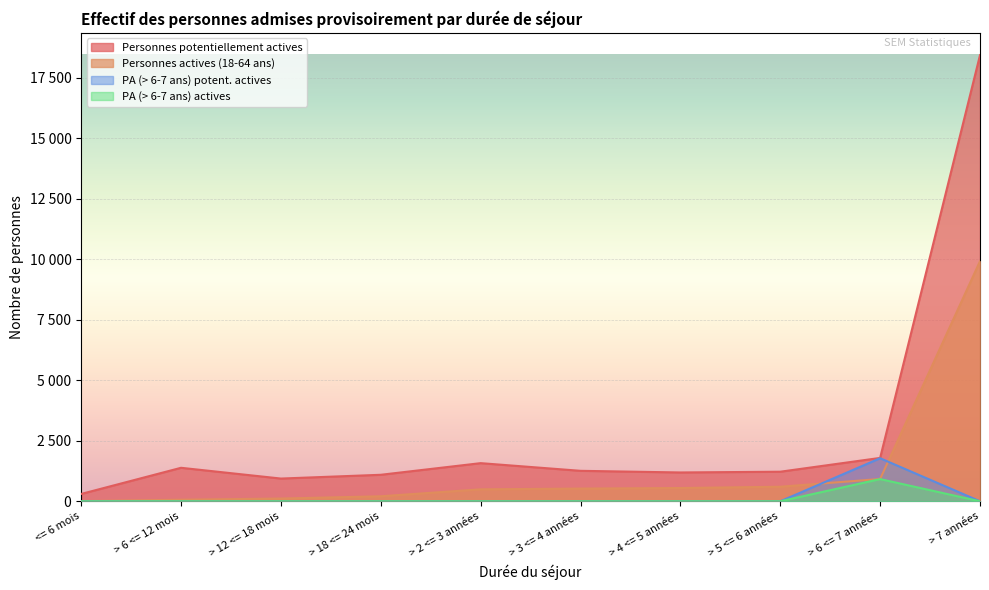

What position from the left is > 6 <= 12 mois?

2